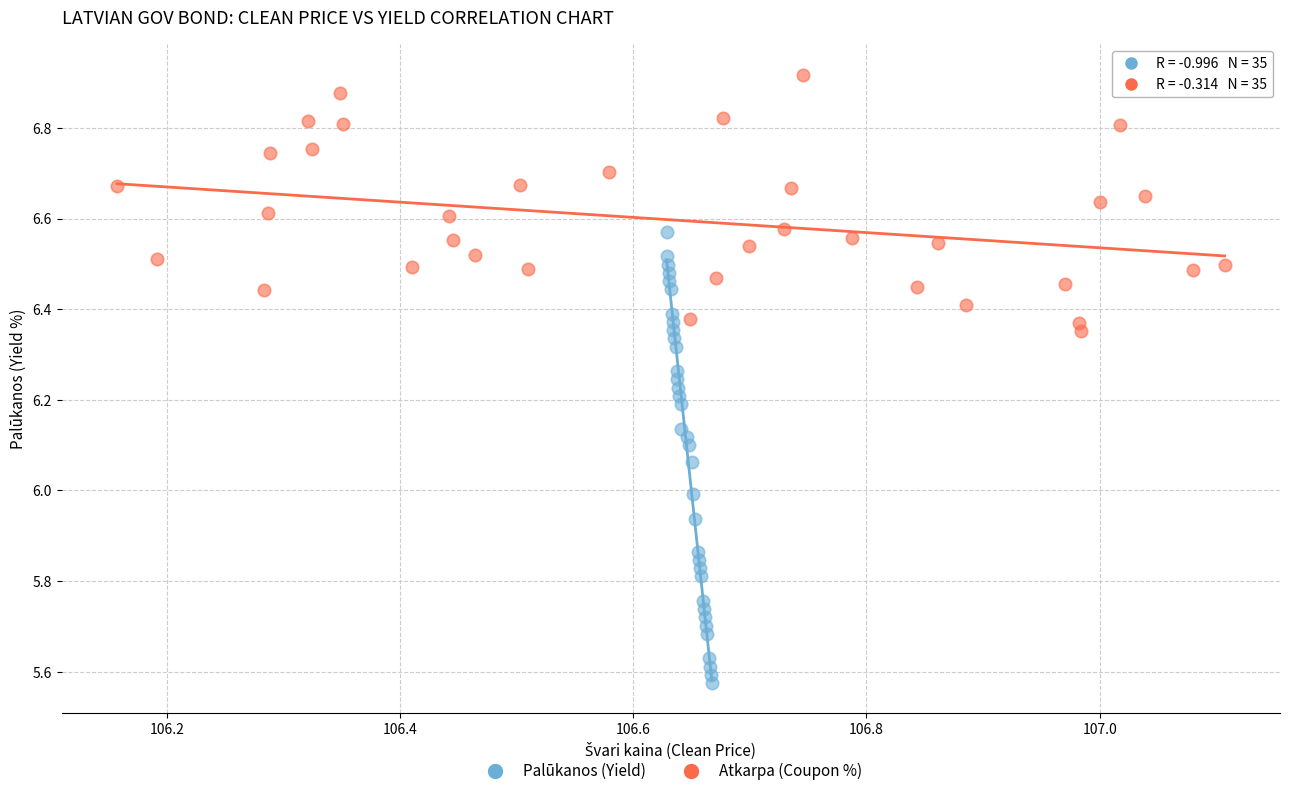

Which series has the widest spread of Y values?

Palūkanos (Yield)